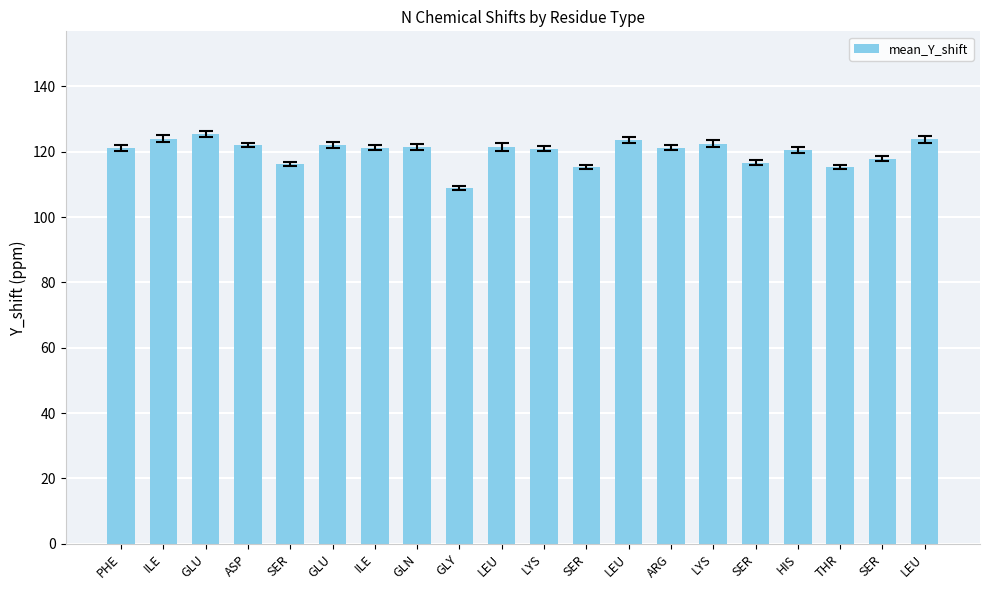

Rank the categories by value from highest to lowest.

GLU, ILE, LEU, LEU, LYS, GLU, ASP, GLN, LEU, ARG, ILE, PHE, LYS, HIS, SER, SER, SER, SER, THR, GLY